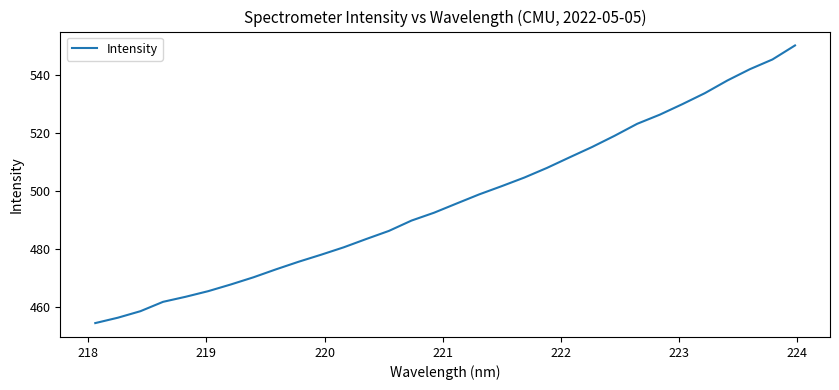

What is the greatest value displayed?

550.1